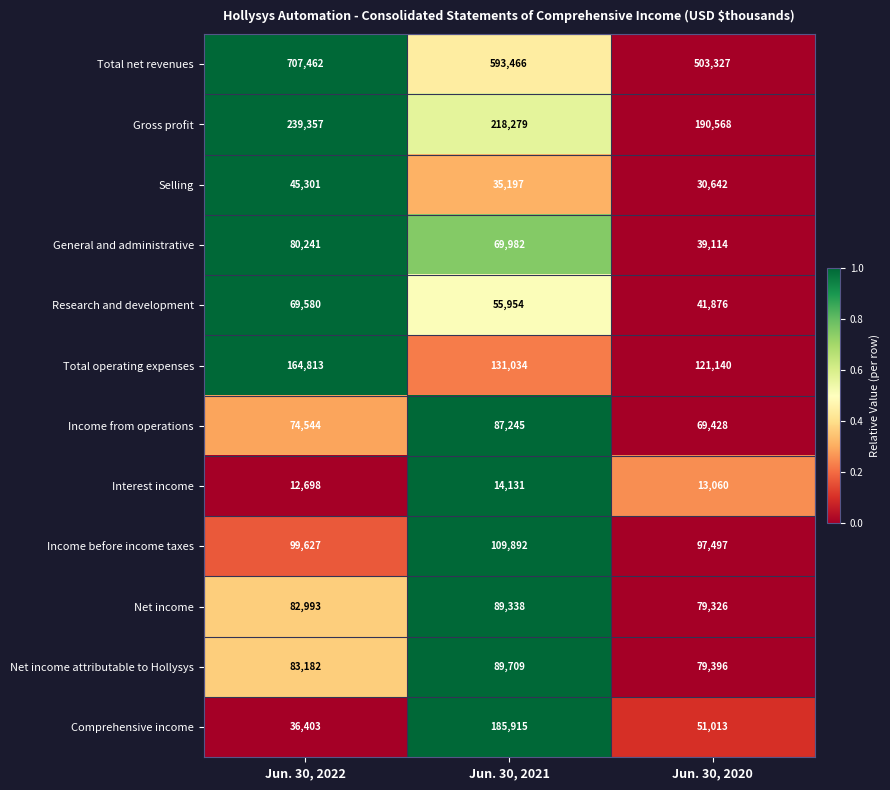

Which series has the largest total across all categories?

Total net revenues